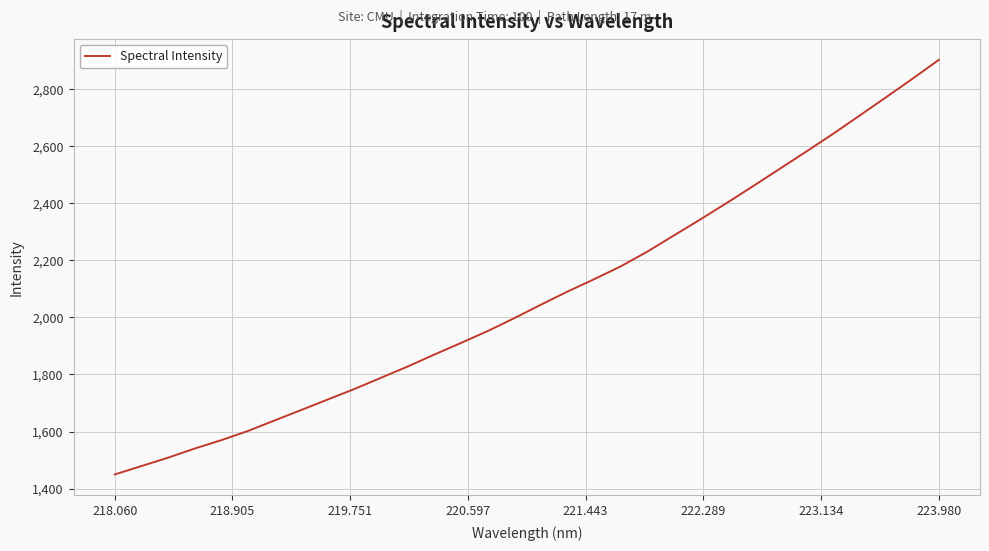

What is the maximum value shown in the chart?

2903.5